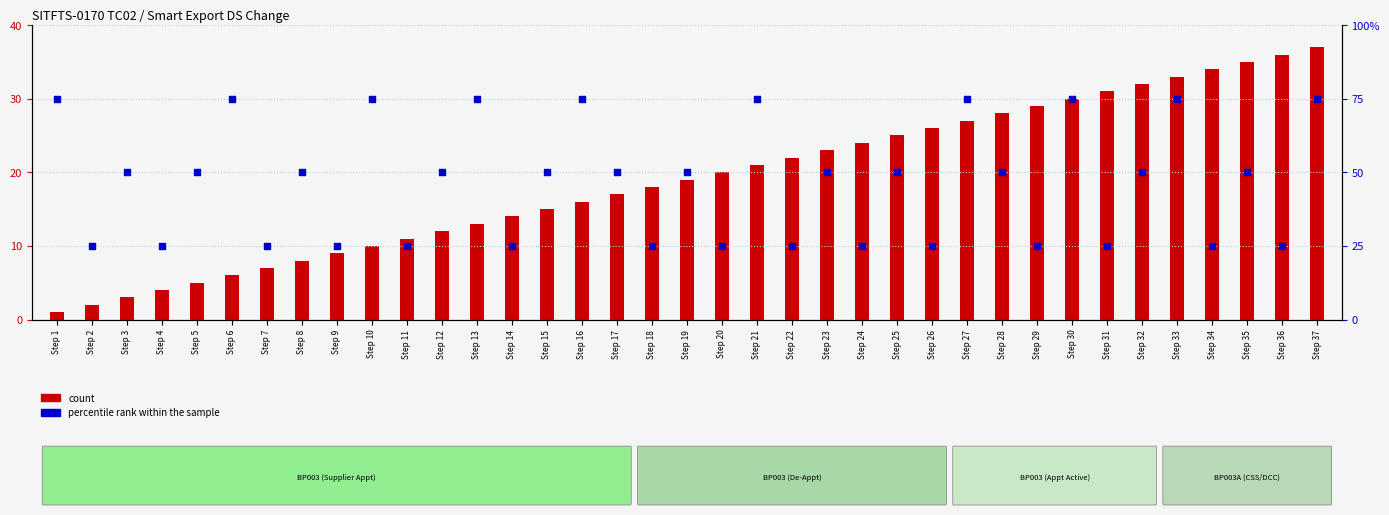

Which series reaches the maximum Y coordinate?

percentile rank within the sample